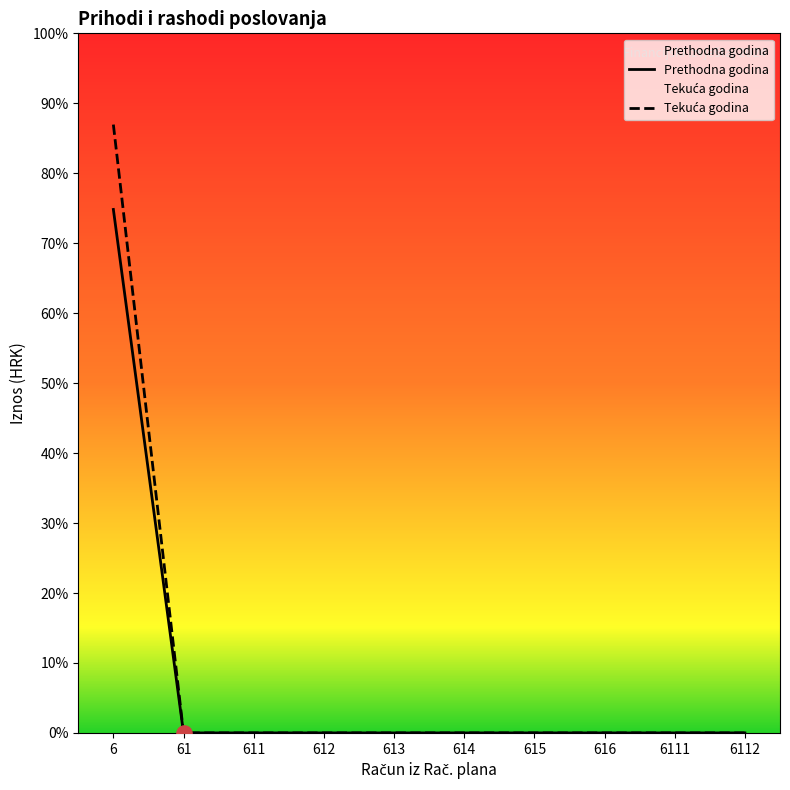

At how many categories does at least one series exceed 78474?

1